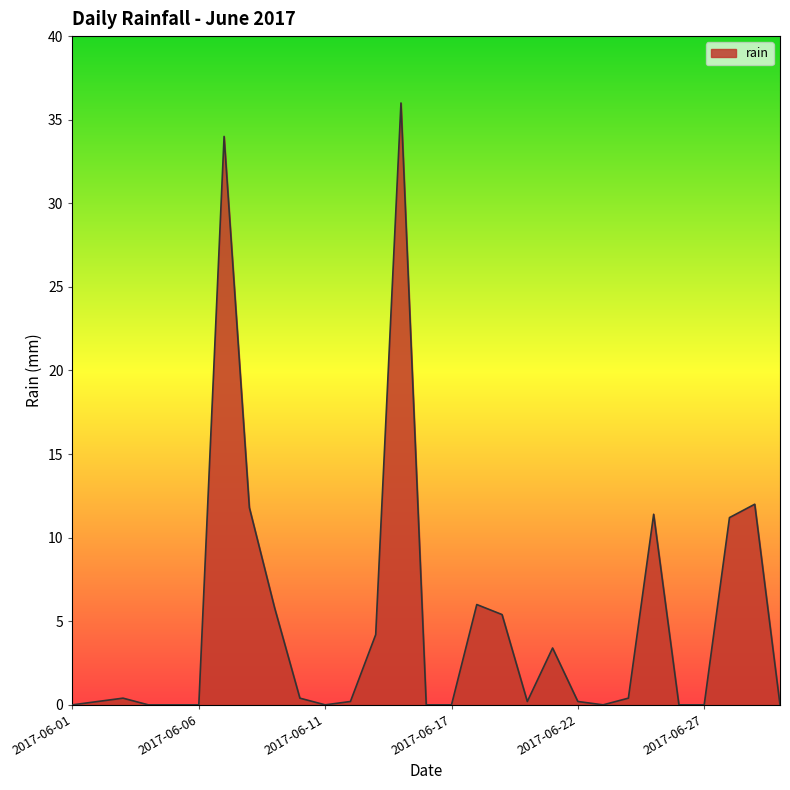

What is the average value?

4.9